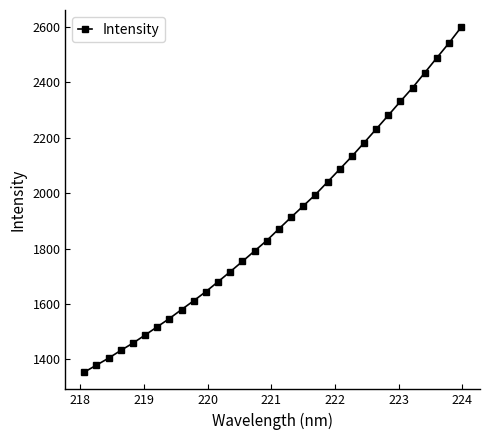

What is the sum of all values?

60650.1